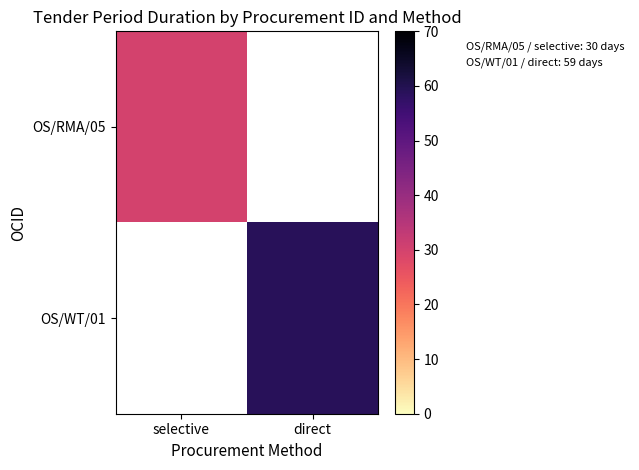

What is the minimum value shown in the chart?

30.0